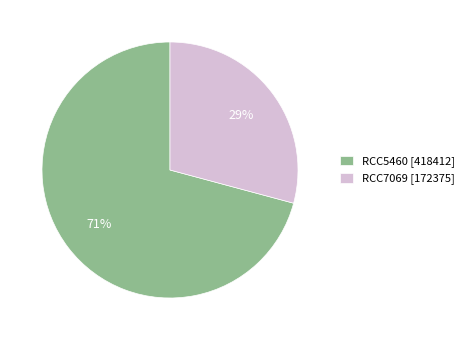

Which slice is the largest?

RCC5460